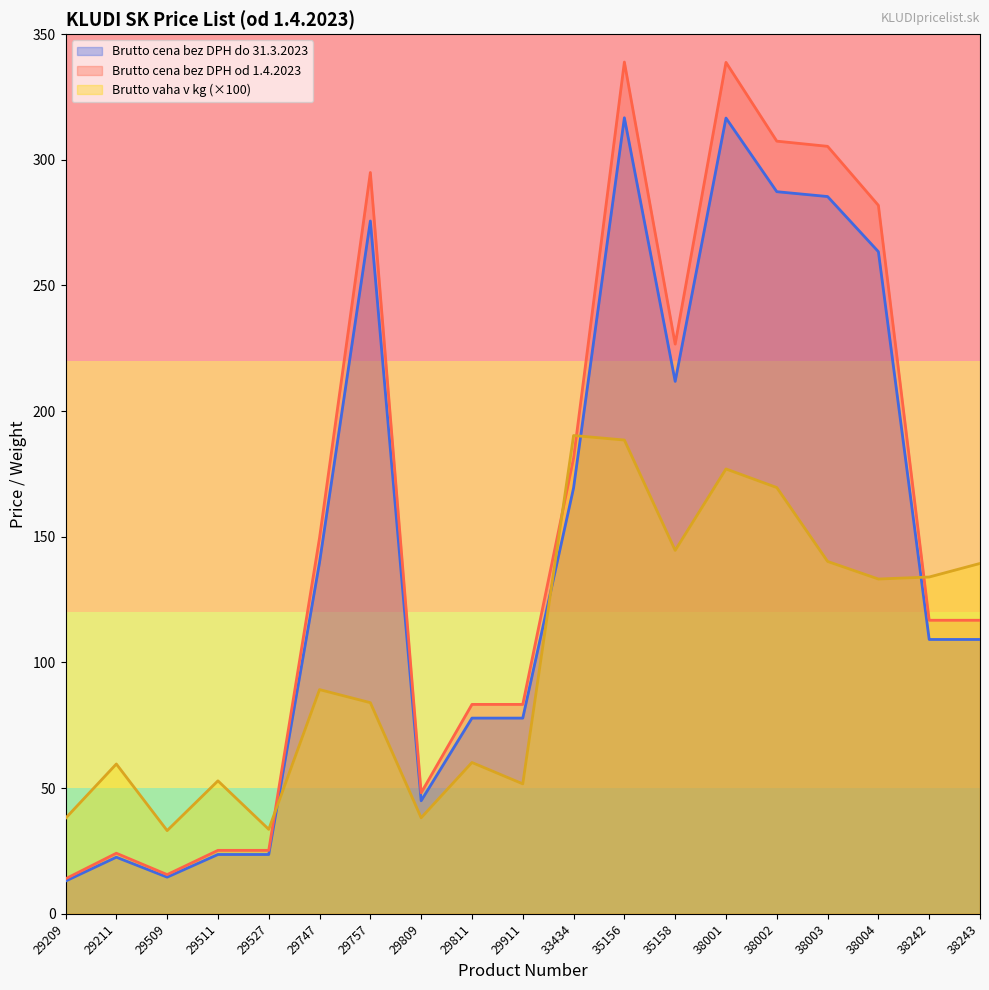

How many lines are shown in the chart?

3